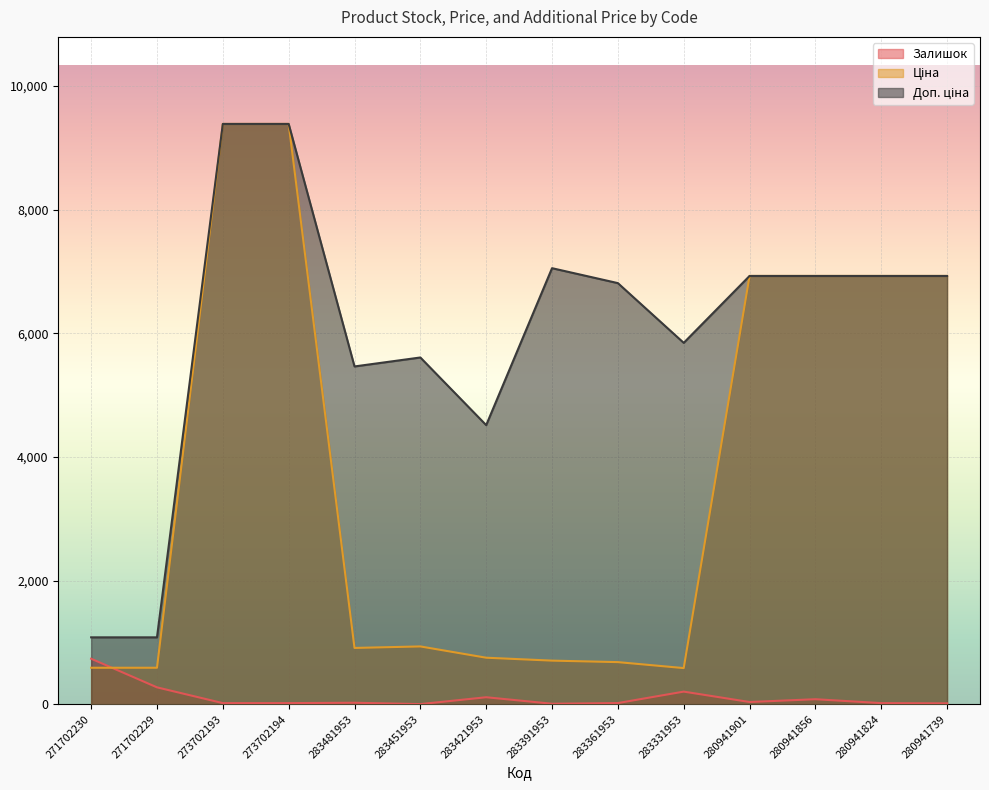

The Доп. ціна series shows 1081.7 at 271702230. True or false?

True